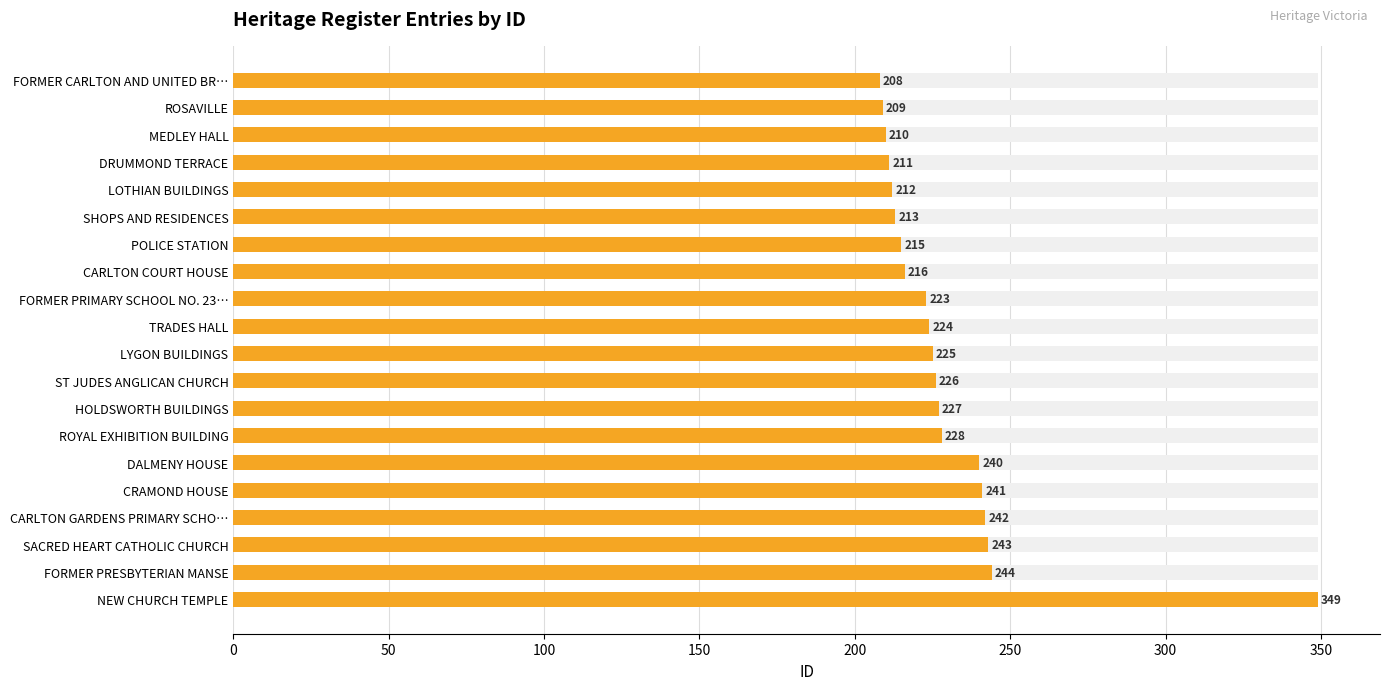

What is the ratio of the value at MEDLEY HALL to the value at SHOPS AND RESIDENCES?

1.0